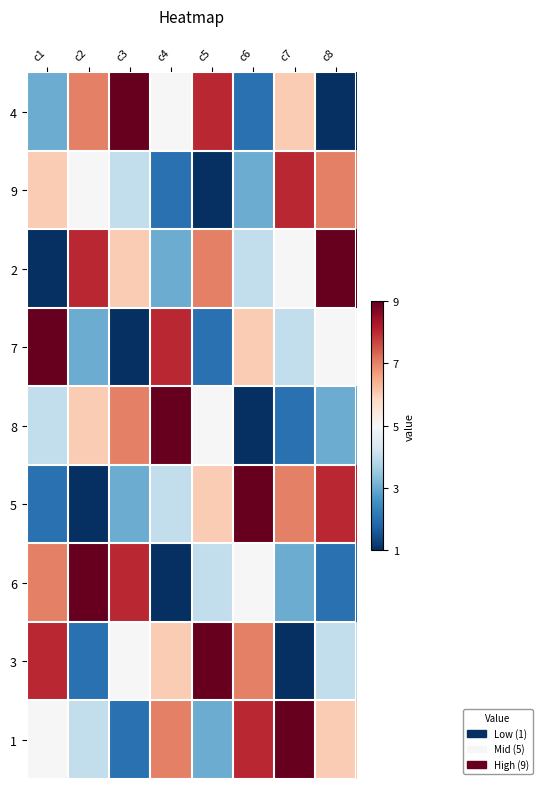

Between c2 and c4, which is larger?

c2